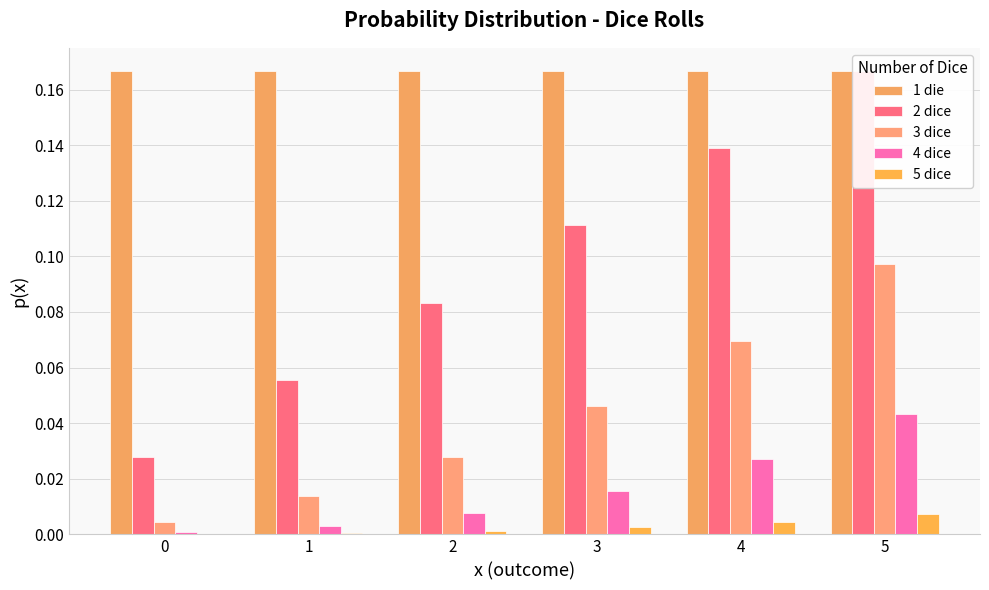

Is it true that 1 die equals 0.2 at 0?

True